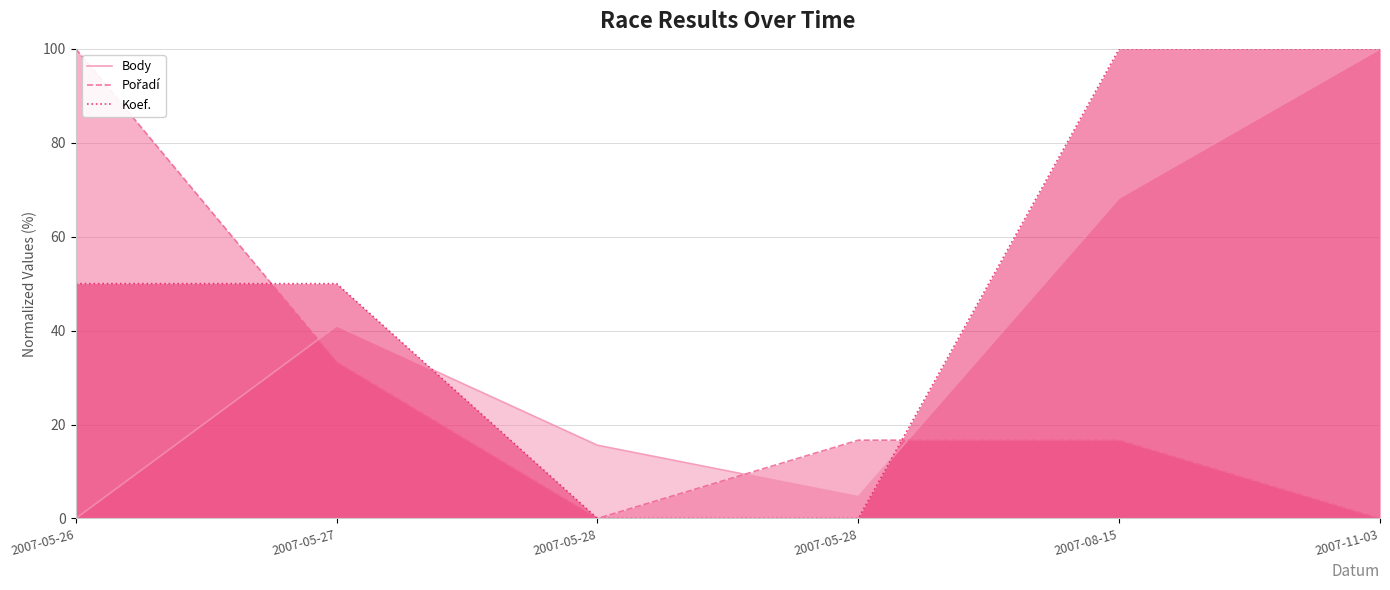

After their last crossing, which series has the higher values: Body or Pořadí?

Body